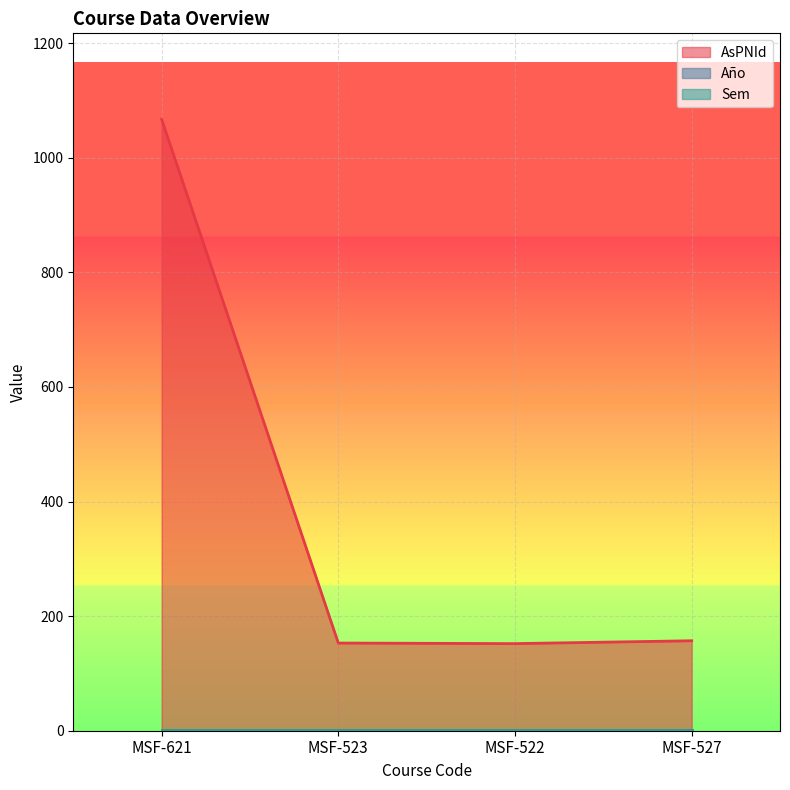

The value of Sem at MSF-522 is 2. True or false?

True